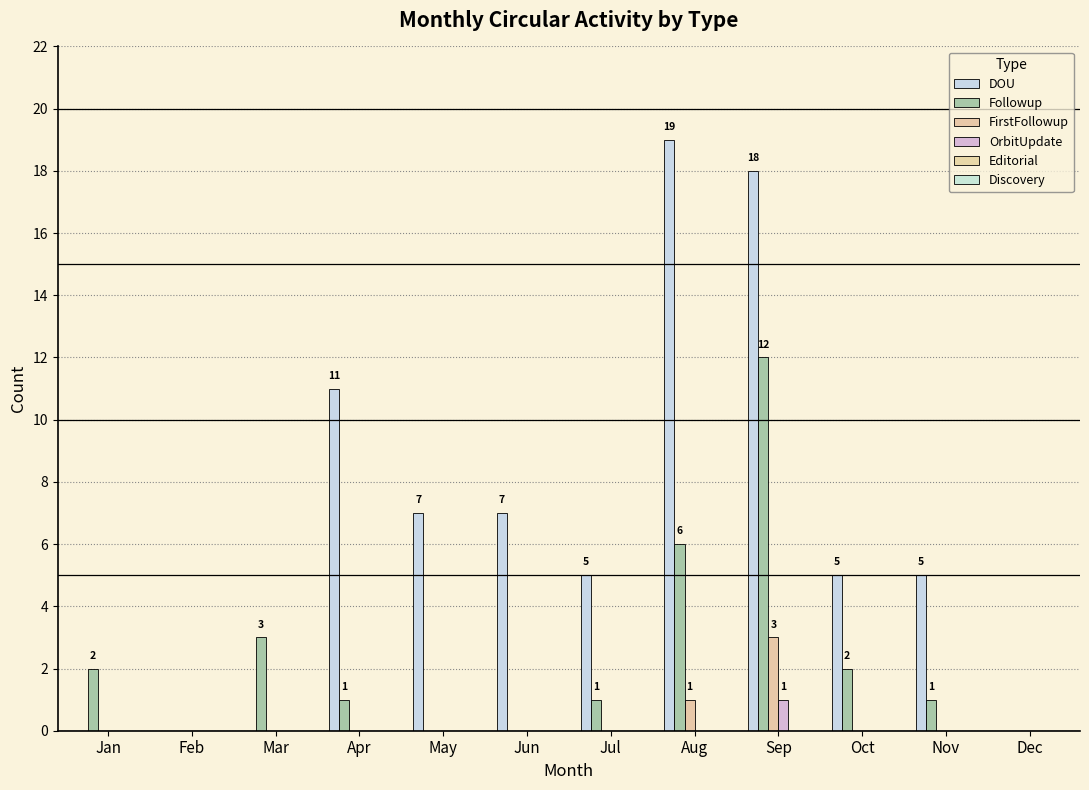

Which series has the largest total across all categories?

DOU